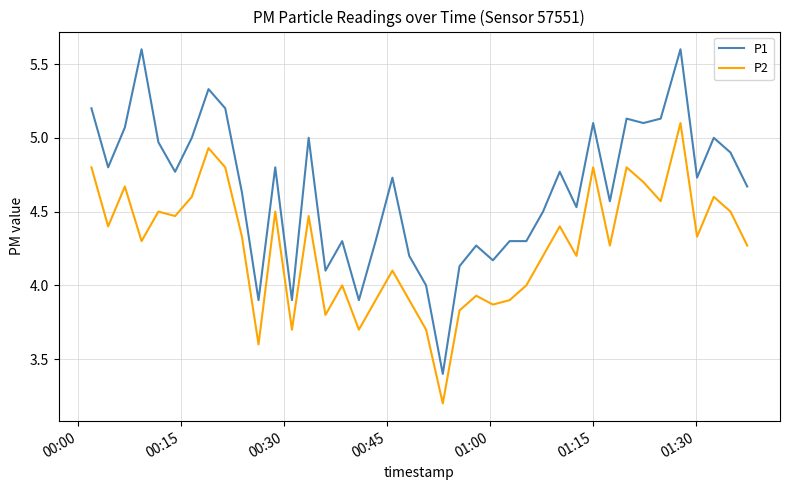

True or false: P1 and P2 intersect in this chart.

False